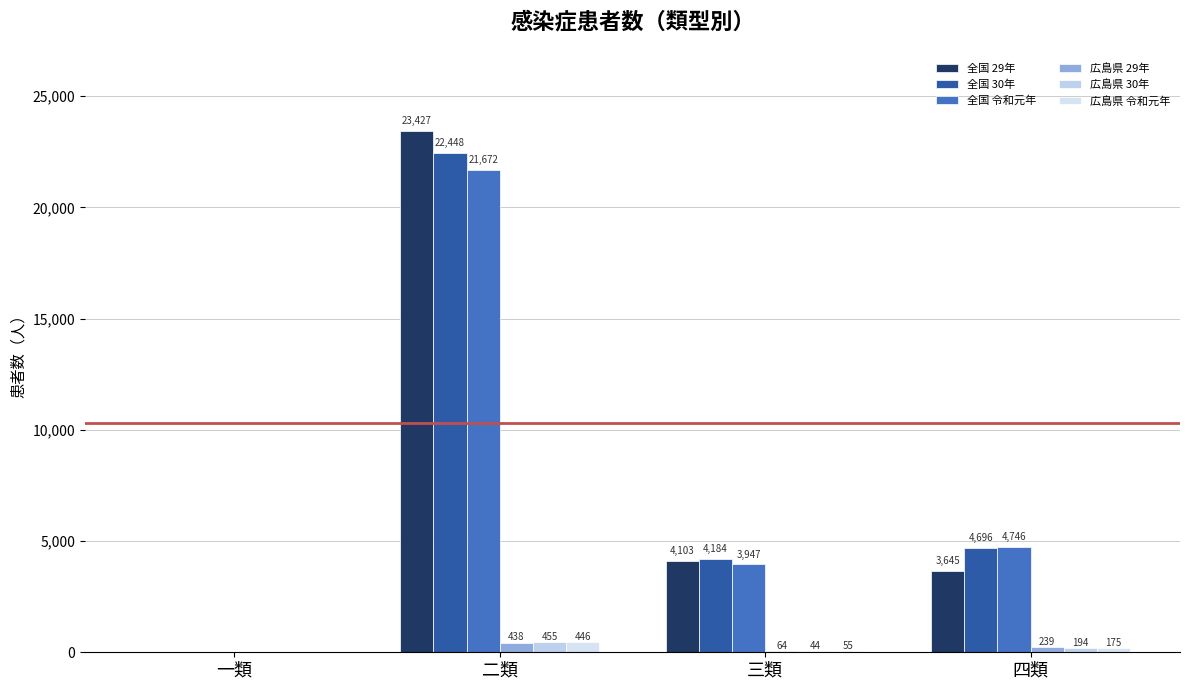

What are all the series names shown in the legend?

全国 29年, 全国 30年, 全国 令和元年, 広島県 29年, 広島県 30年, 広島県 令和元年